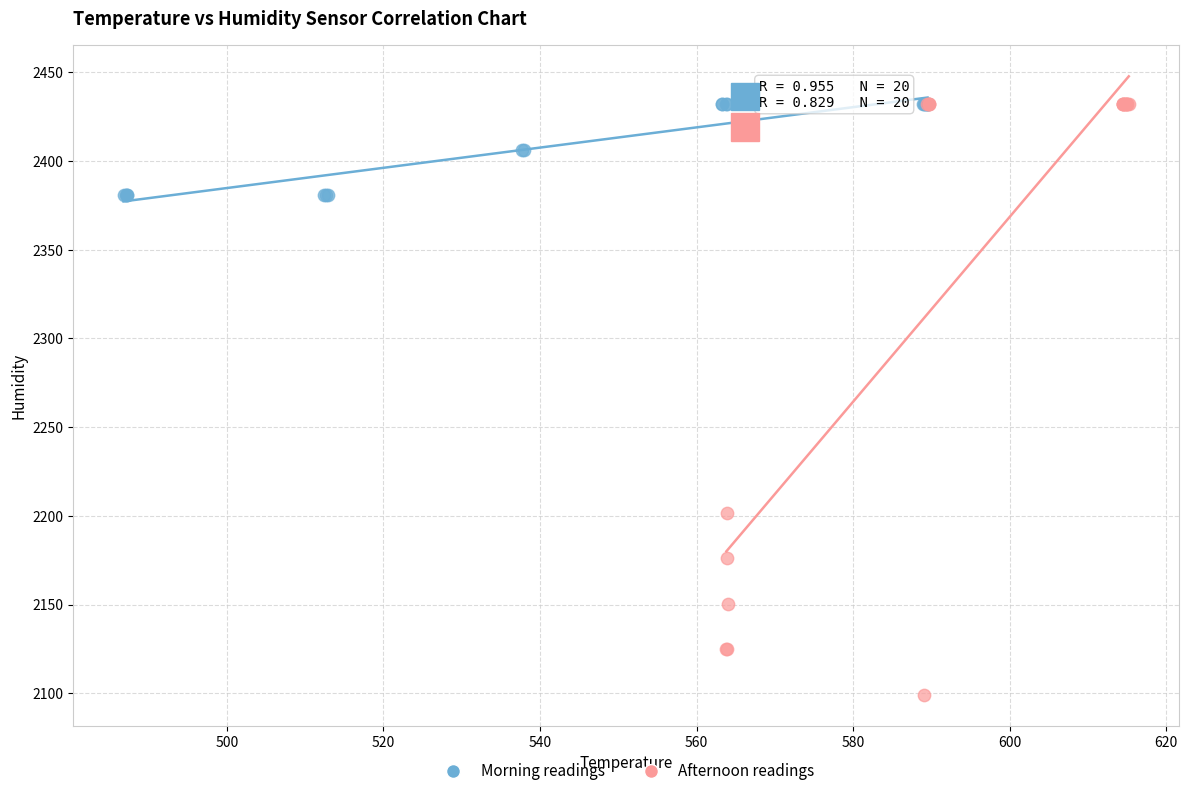

Which series reaches the minimum Y coordinate?

Afternoon readings